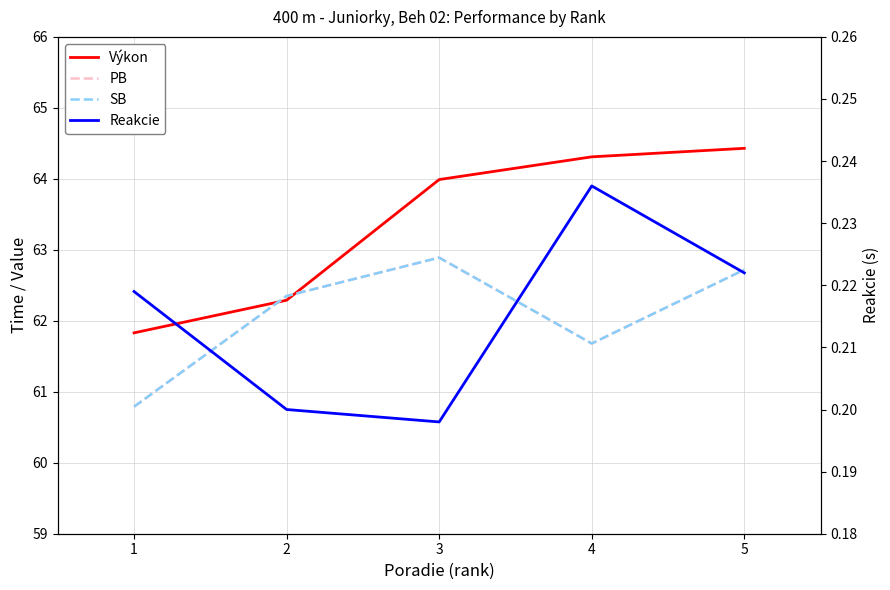

Between 4 and 5, which is larger?

5